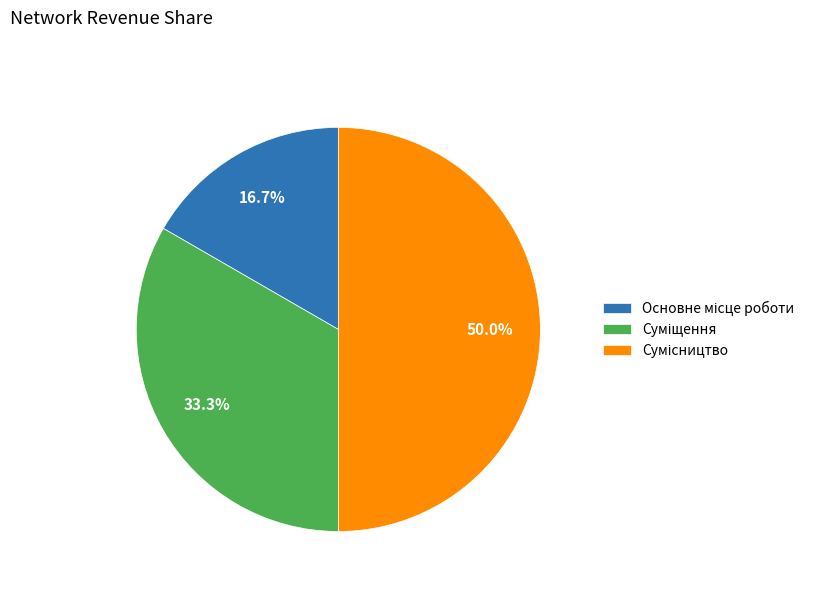

Count the number of slices in the pie.

3